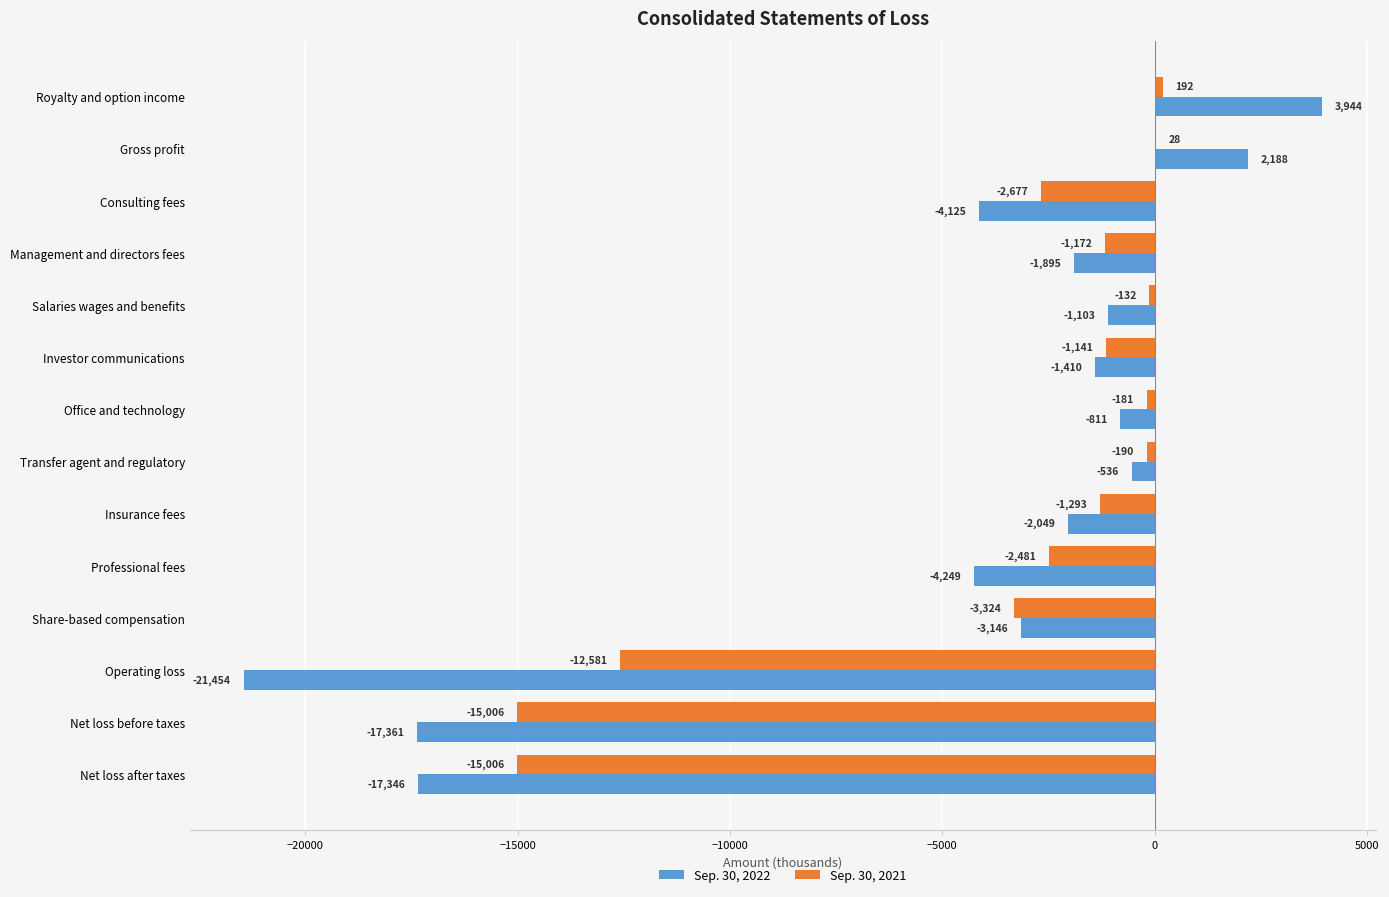

Which category has the highest value in the Sep. 30, 2022 series?

Royalty and option income